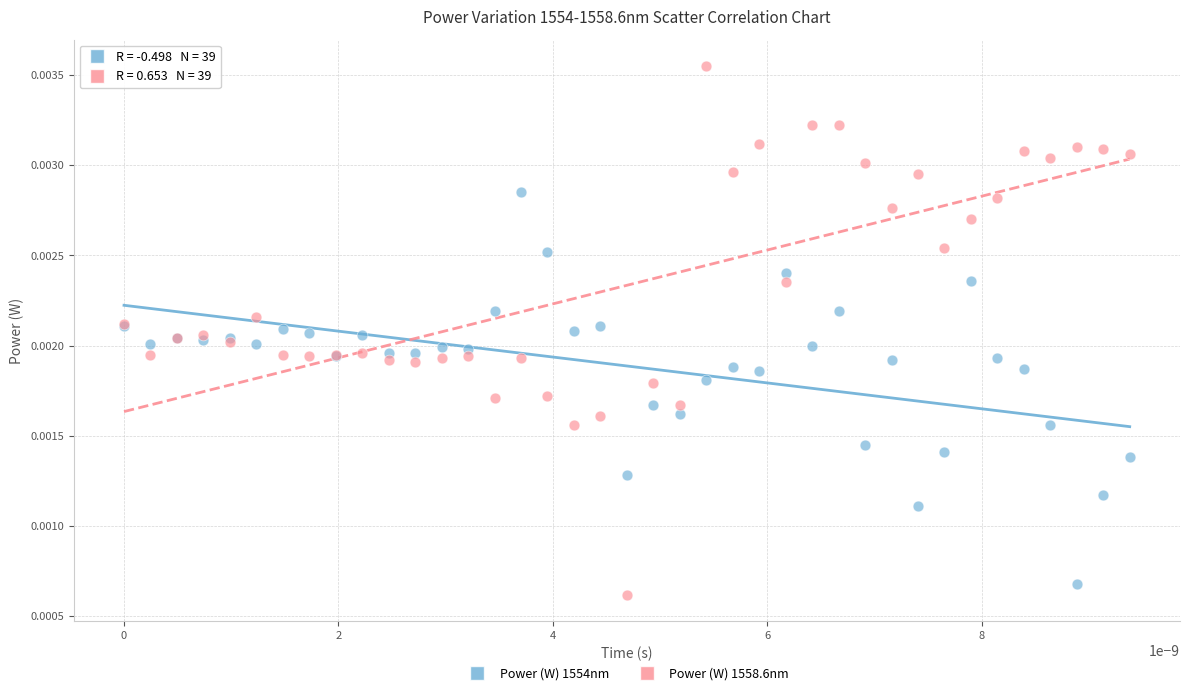

Which series reaches the minimum Y coordinate?

Power (W) 1558.6nm